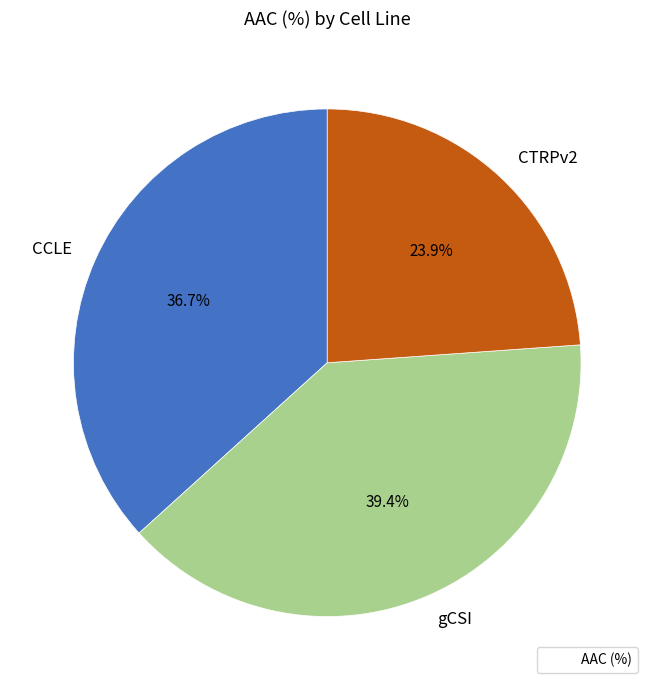

Which has a higher value, CCLE or gCSI?

gCSI